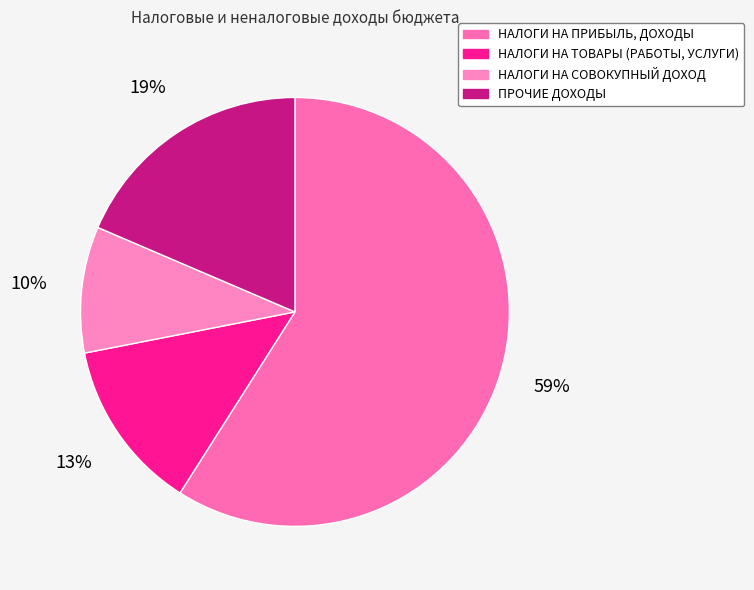

To the nearest percent, what is the difference between the largest and smallest slice percentages?

49%